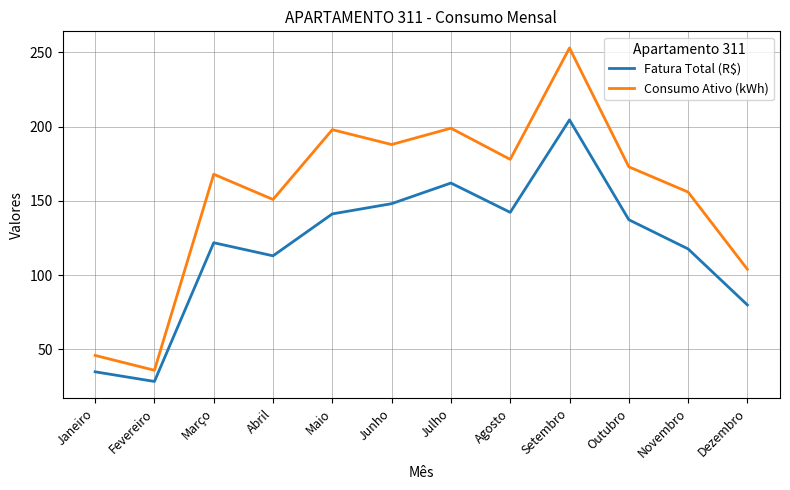

Where is the first local maximum for Consumo Ativo (kWh)?

Março